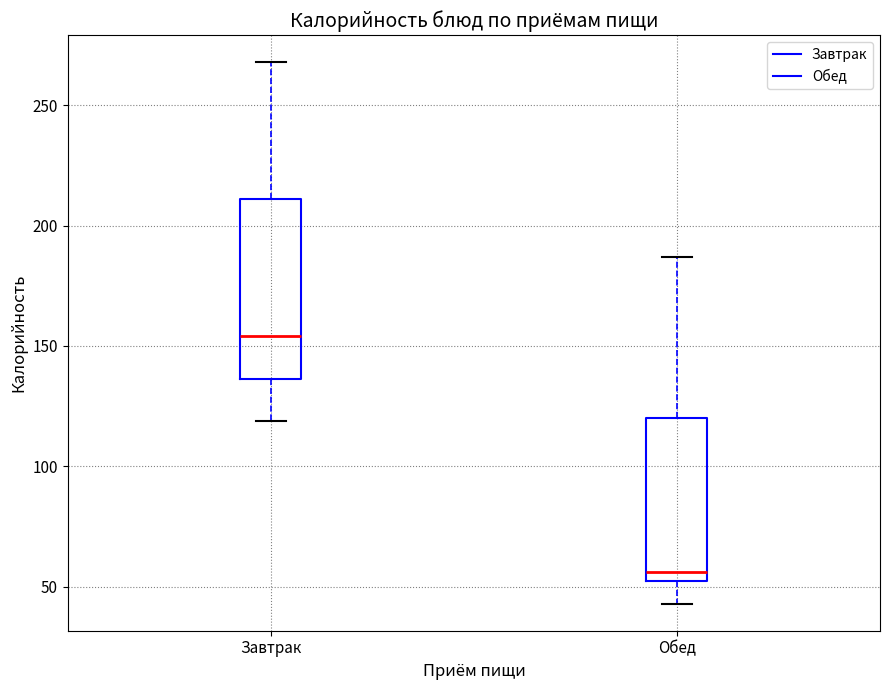

Reading left to right, transcribe this box plot: for each box, give where its median line is, the range the box spans, and where its two whiskers end, as read against the y-axis. The values are not printed on the chart, so give them approximately, as read against the axis.

Завтрак: median 155, box 135 to 210, whiskers 120 to 270
Обед: median 55, box 50 to 120, whiskers 45 to 185